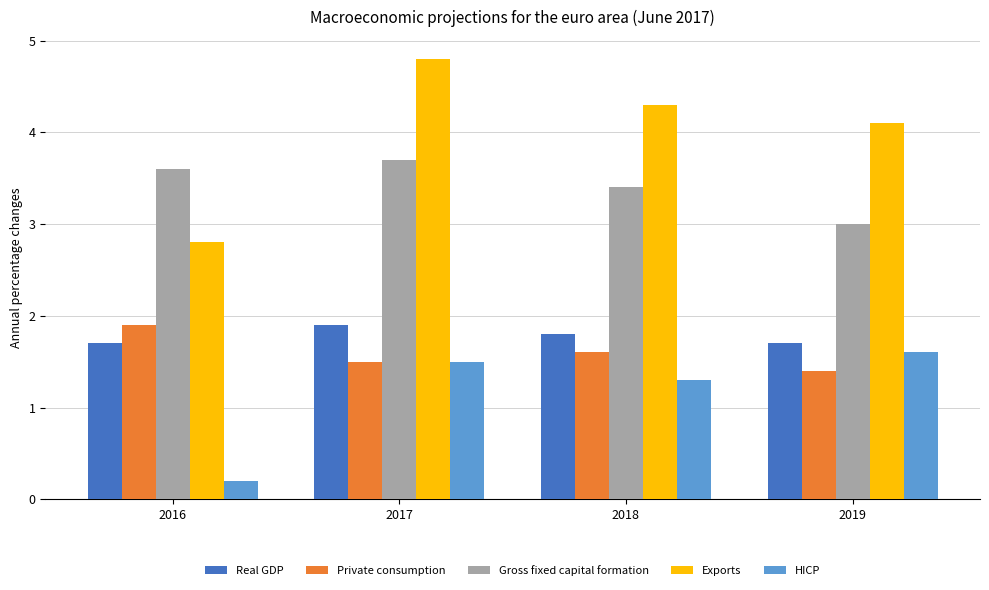

Count the number of categories in the chart.

4